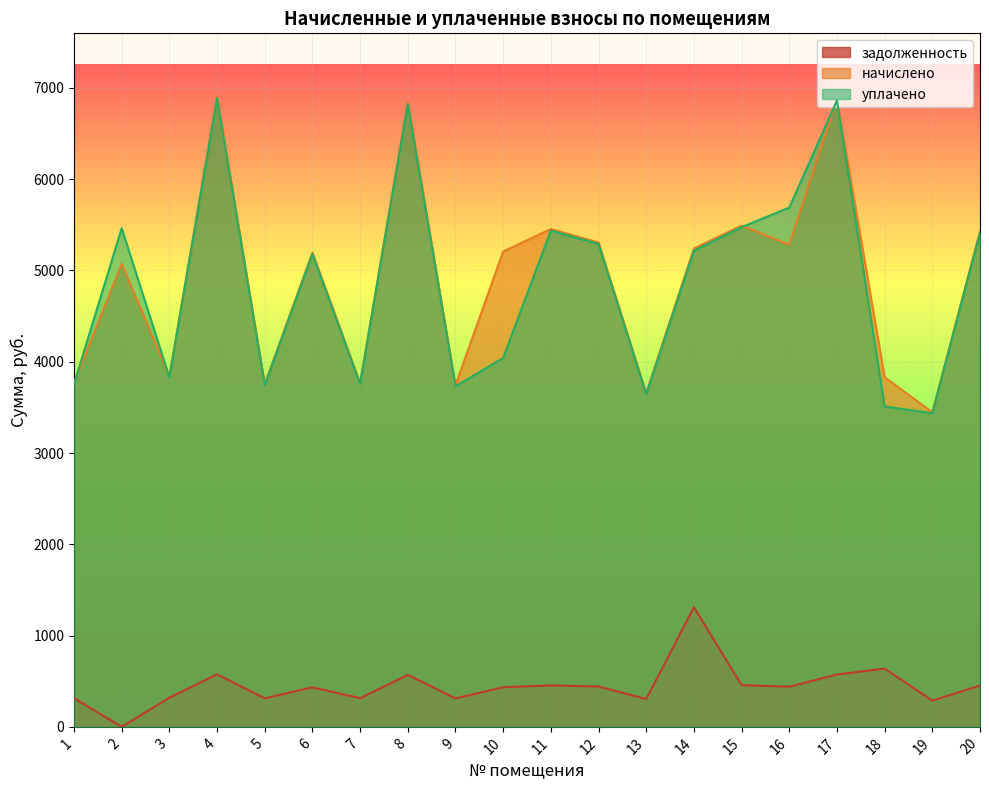

What are all the series names shown in the legend?

задолженность, начислено, уплачено